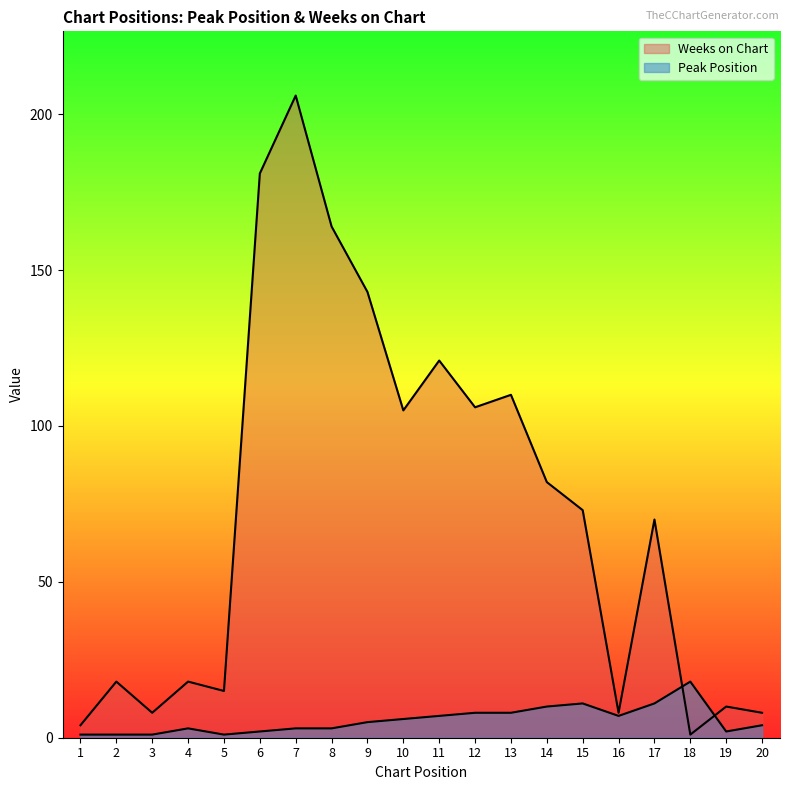

True or false: Peak Position has a value of 7 at 11.

True